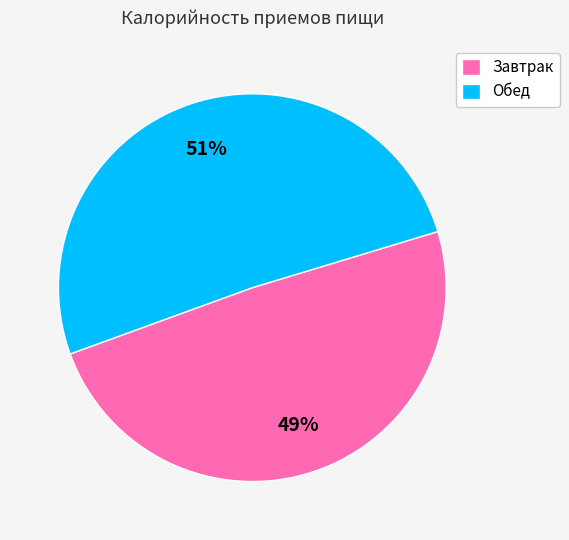

To the nearest percent, what is the average slice percentage?

50%